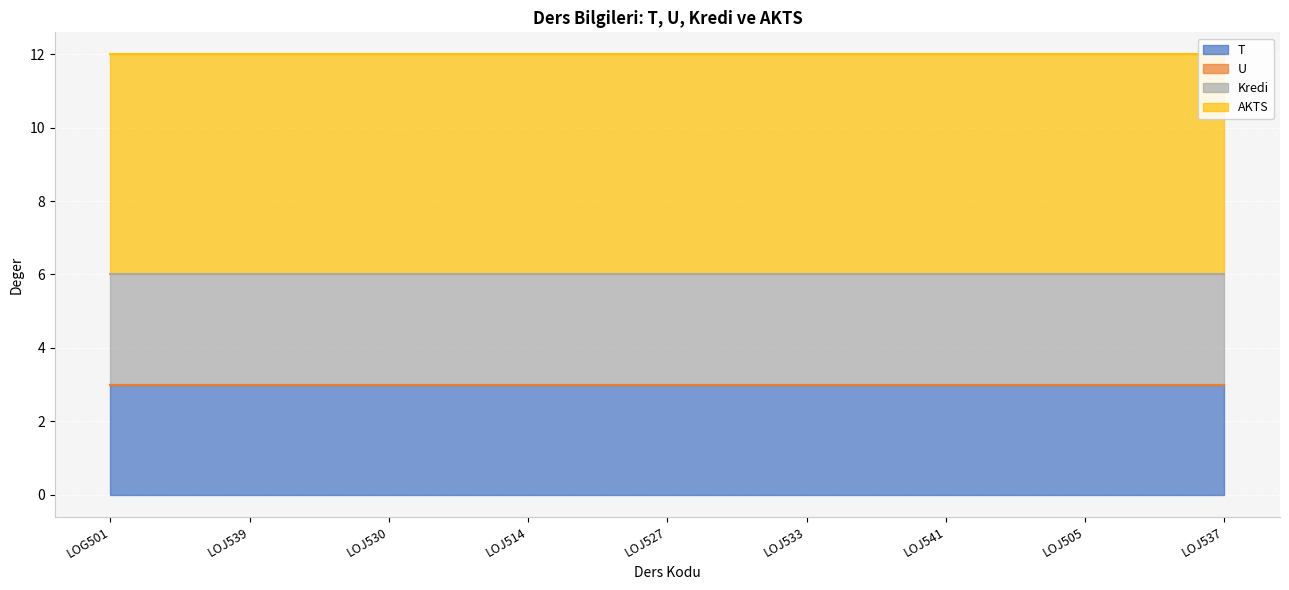

Reading right to left, transcribe all the data shown in this chart.

T: 3	3	3	3	3	3	3	3	3
U: 0	0	0	0	0	0	0	0	0
Kredi: 3	3	3	3	3	3	3	3	3
AKTS: 6	6	6	6	6	6	6	6	6